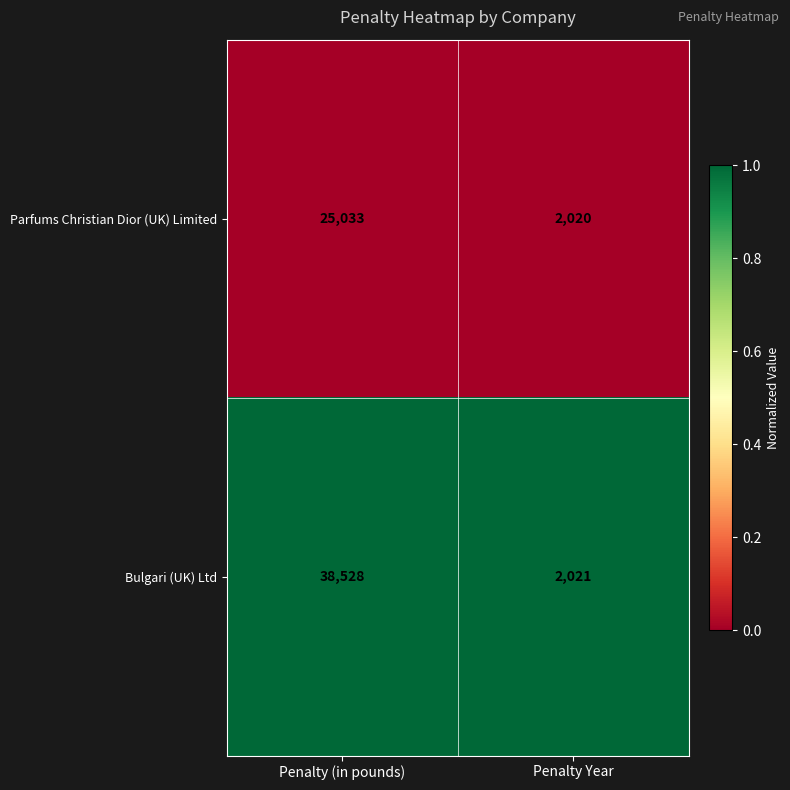

What is the difference between the maximum and minimum values in the Bulgari (UK) Ltd series?

36507